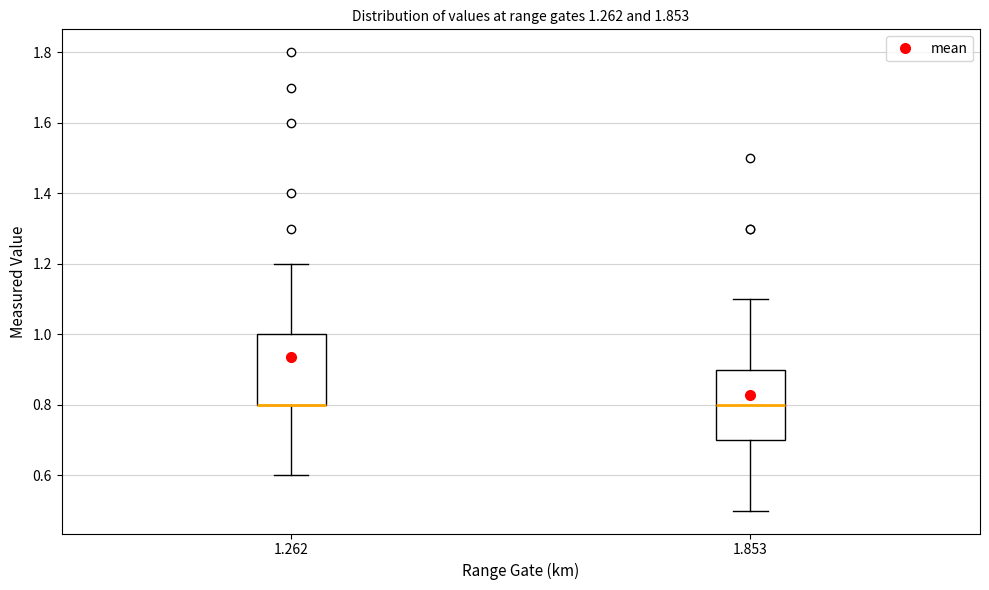

Where is the upper edge of the box at x = 1.853 on the y-axis? The values are not printed on the chart, so give them approximately, as read against the axis.

0.9